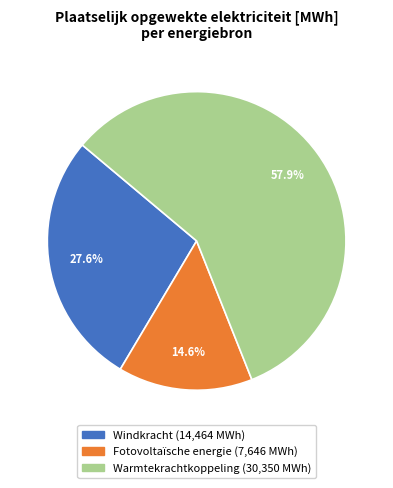

What percentage is NOT represented by Fotovoltaïsche energie?

85.4%